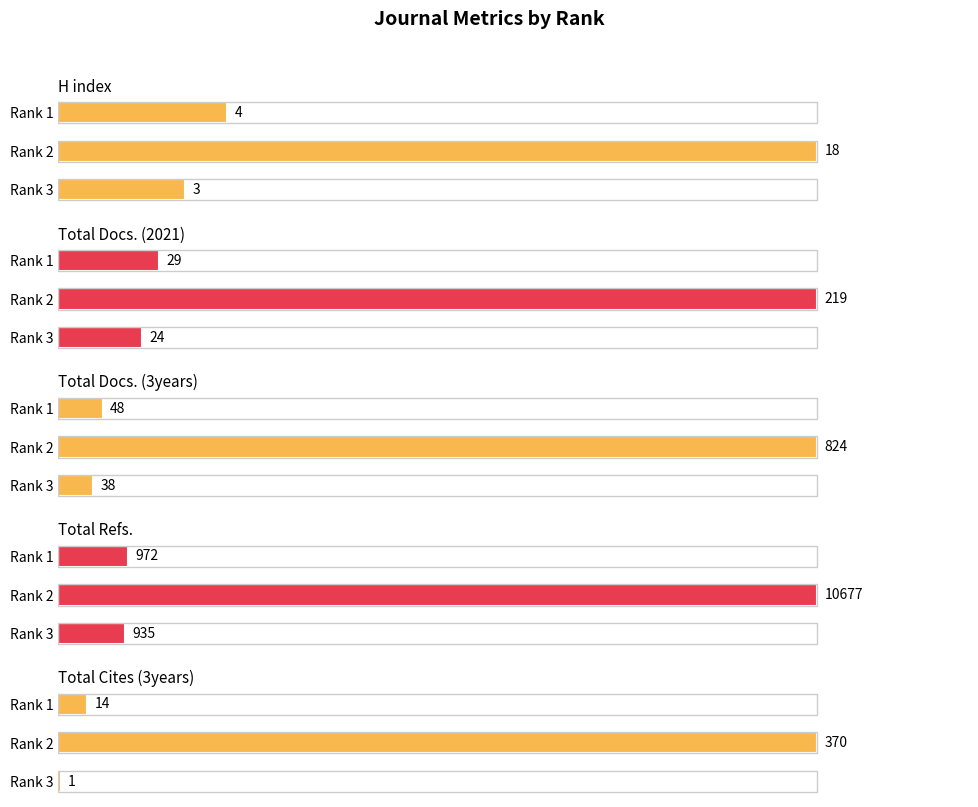

How many bars are there in each group?

5